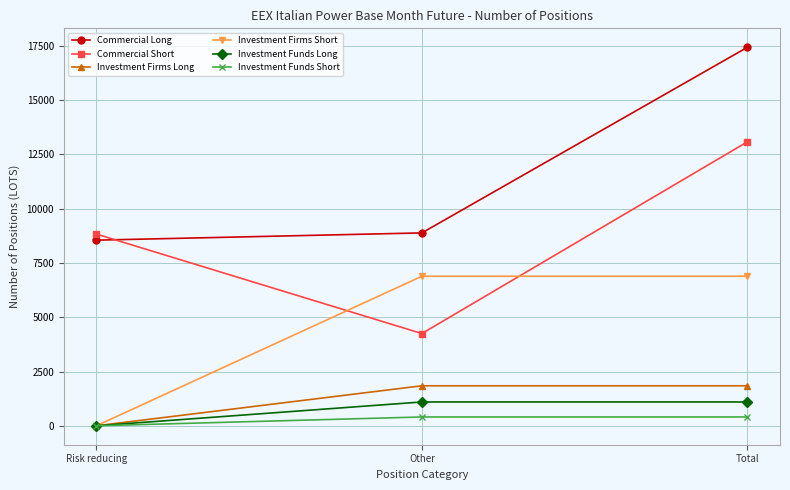

What is the difference between the second highest and minimum values in the Investment Funds Short series?

407